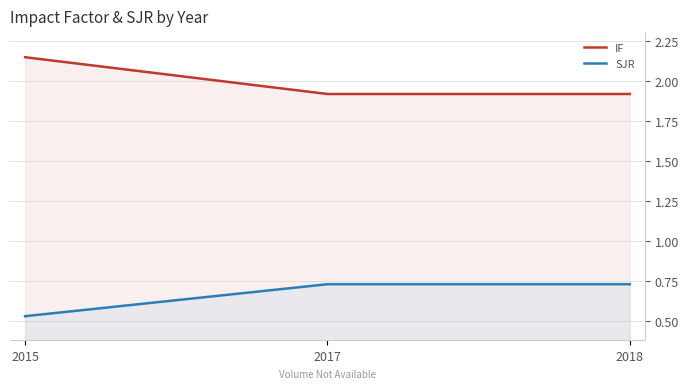

Reading left to right, transcribe all the data shown in this chart.

IF: 2015=2.1	2017=1.9	2018=1.9
SJR: 2015=0.5	2017=0.7	2018=0.7